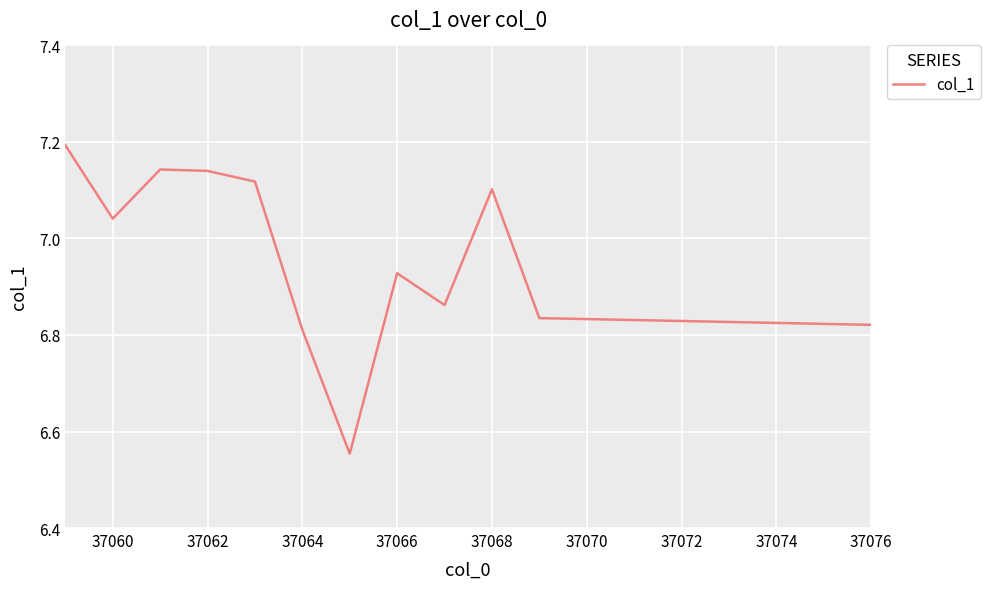

What is the difference between the maximum and minimum values?

0.6